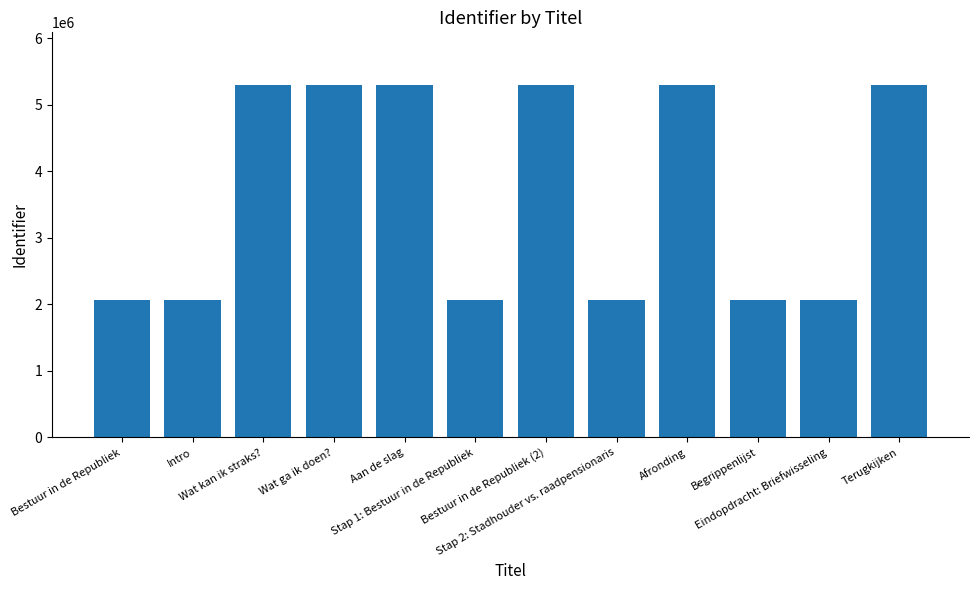

What is the average value?

3680340